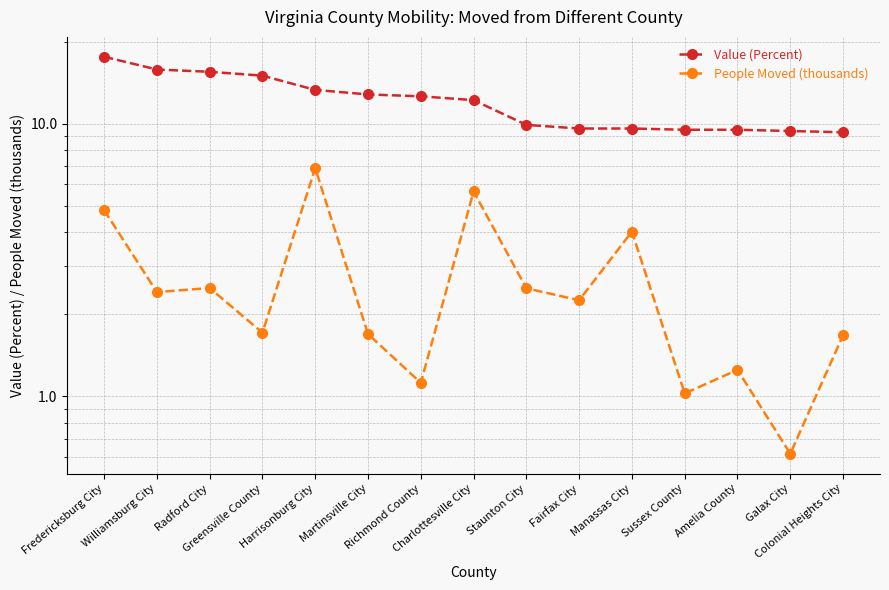

At which label is People Moved (thousands) closest to 3?

Radford City